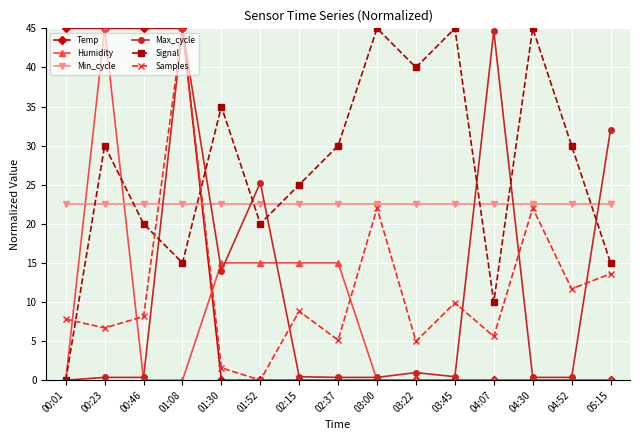

After their last crossing, which series has the higher values: Humidity or Max_cycle?

Max_cycle